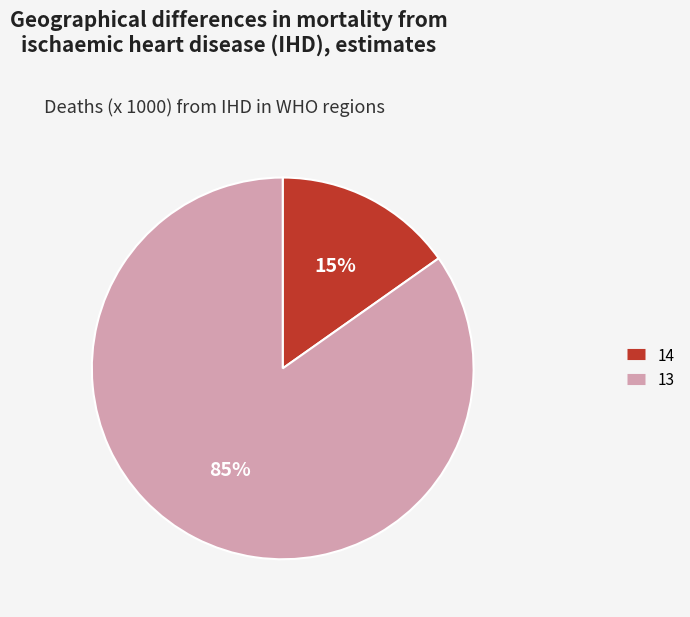

What percentage is the 13 slice, to the nearest percent?

85%